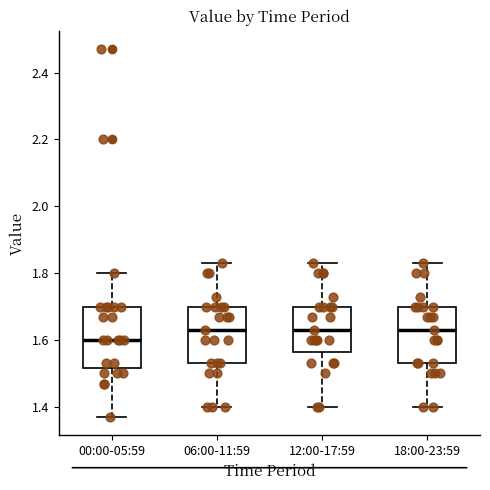

Reading left to right, transcribe this box plot: for each box, give where its median line is, the range the box spans, and where its two whiskers end, as read against the y-axis. The values are not printed on the chart, so give them approximately, as read against the axis.

00:00-05:59: median 1.60, box 1.52 to 1.70, whiskers 1.38 to 1.80
06:00-11:59: median 1.64, box 1.54 to 1.70, whiskers 1.40 to 1.84
12:00-17:59: median 1.64, box 1.56 to 1.70, whiskers 1.40 to 1.84
18:00-23:59: median 1.64, box 1.54 to 1.70, whiskers 1.40 to 1.84